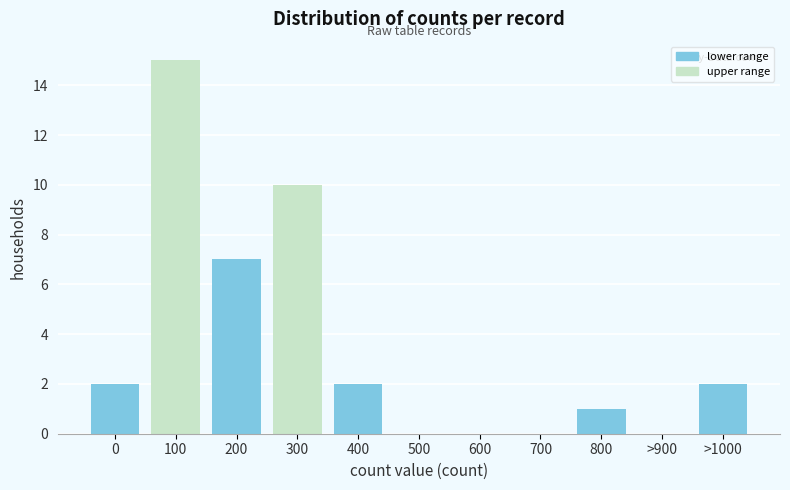

Reading left to right, what are all the values shown in this chart?

0=2	100=15	200=7	300=10	400=2	500=0	600=0	700=0	800=1	>900=0	>1000=2